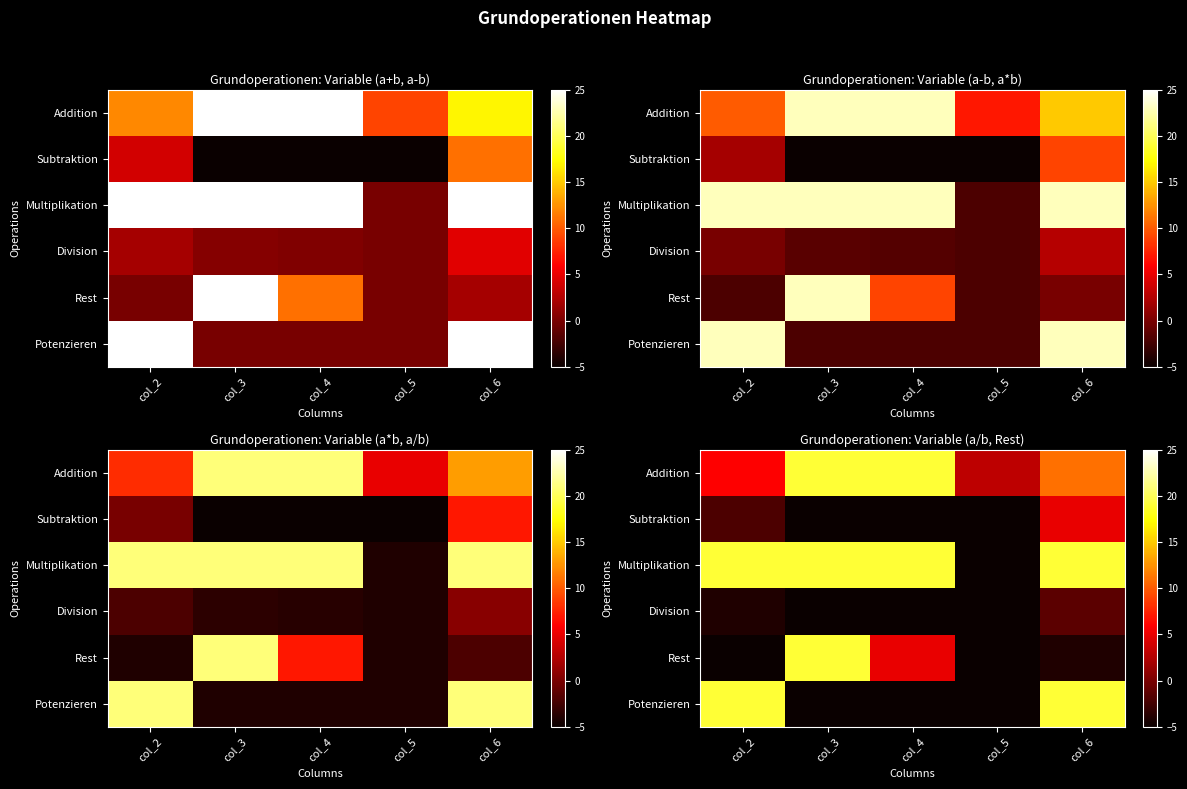

Where is Multiplikation nearest to the value 6?

col_5